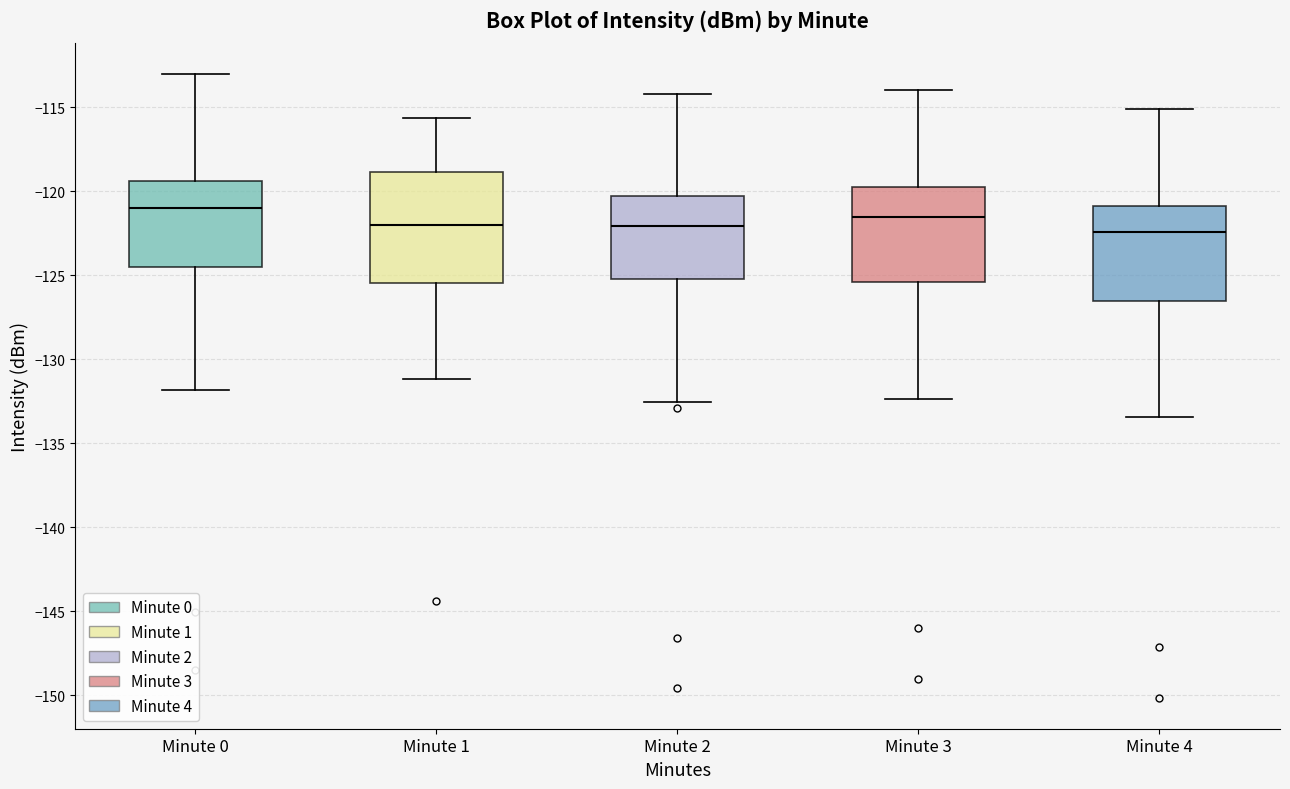

Reading left to right, transcribe this box plot: for each box, give where its median line is, the range the box spans, and where its two whiskers end, as read against the y-axis. The values are not printed on the chart, so give them approximately, as read against the axis.

Minute 0: median -121.0, box -124.5 to -119.5, whiskers -132.0 to -113.0
Minute 1: median -122.0, box -125.5 to -119.0, whiskers -131.0 to -115.5
Minute 2: median -122.0, box -125.0 to -120.5, whiskers -132.5 to -114.0
Minute 3: median -121.5, box -125.5 to -120.0, whiskers -132.5 to -114.0
Minute 4: median -122.5, box -126.5 to -121.0, whiskers -133.5 to -115.0